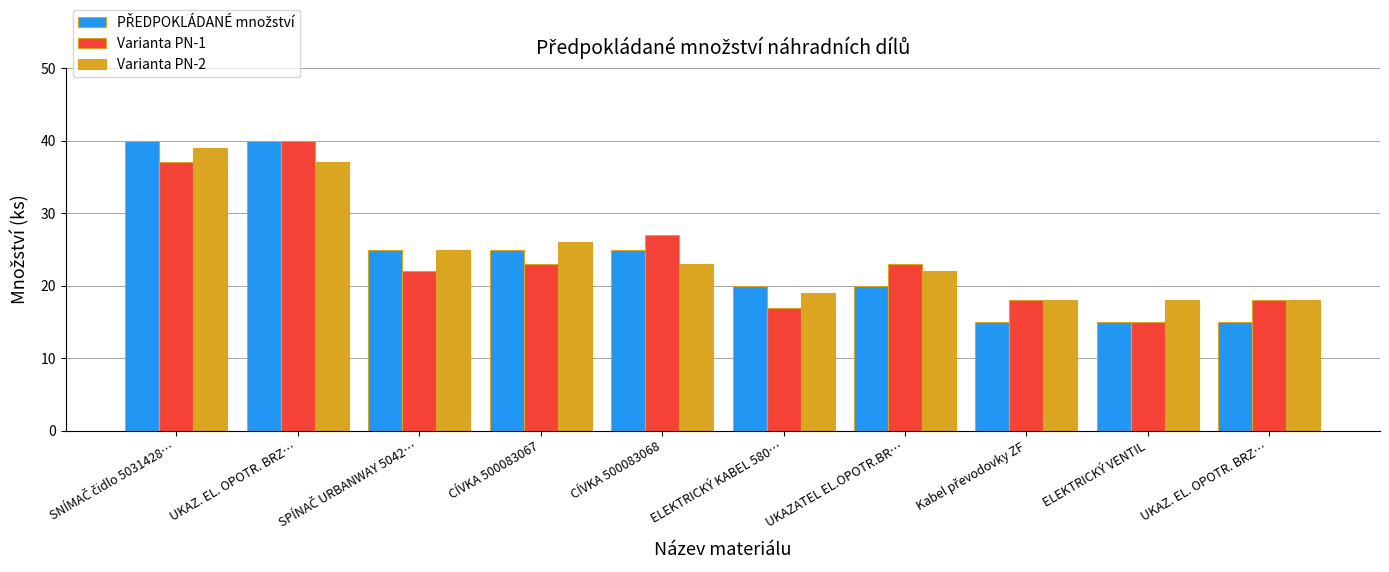

How many bars are there in each group?

3